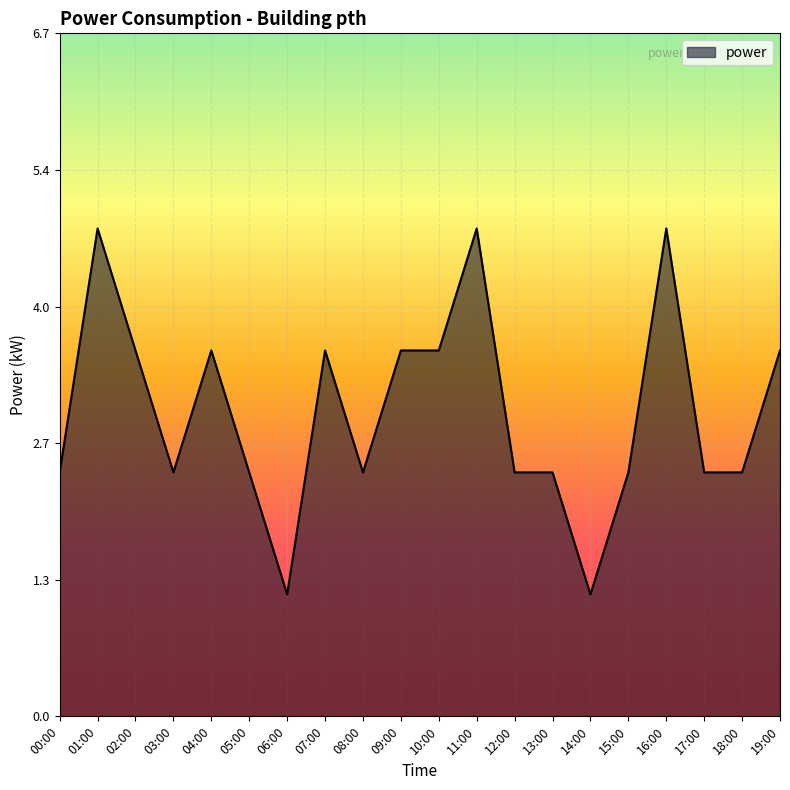

Approximately how many times larger is the value at 10:00 compared to 02:00?

1.0